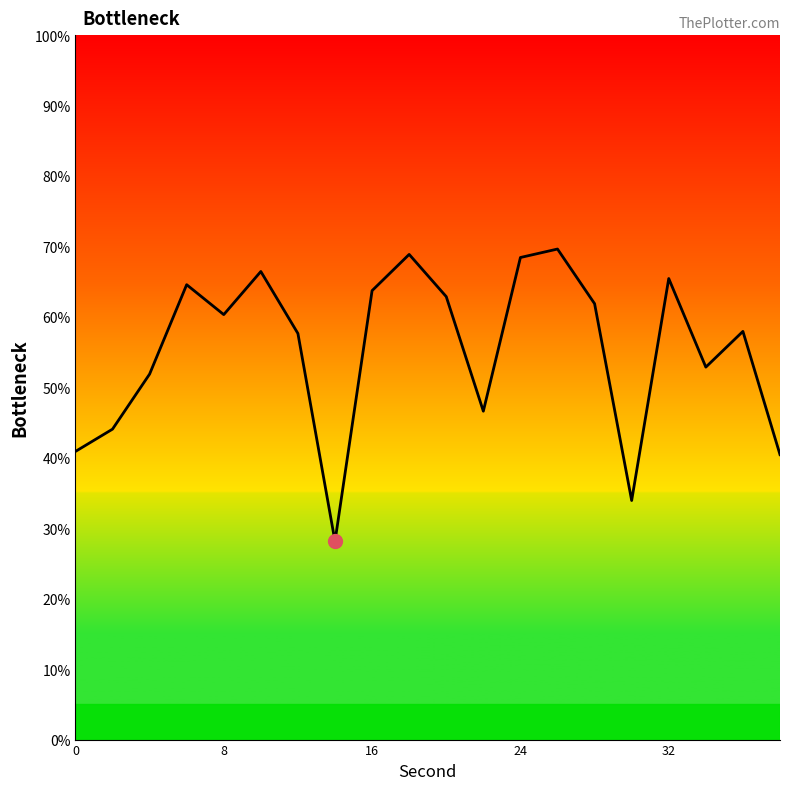

Does the chart display data point markers on the line(s)?

No